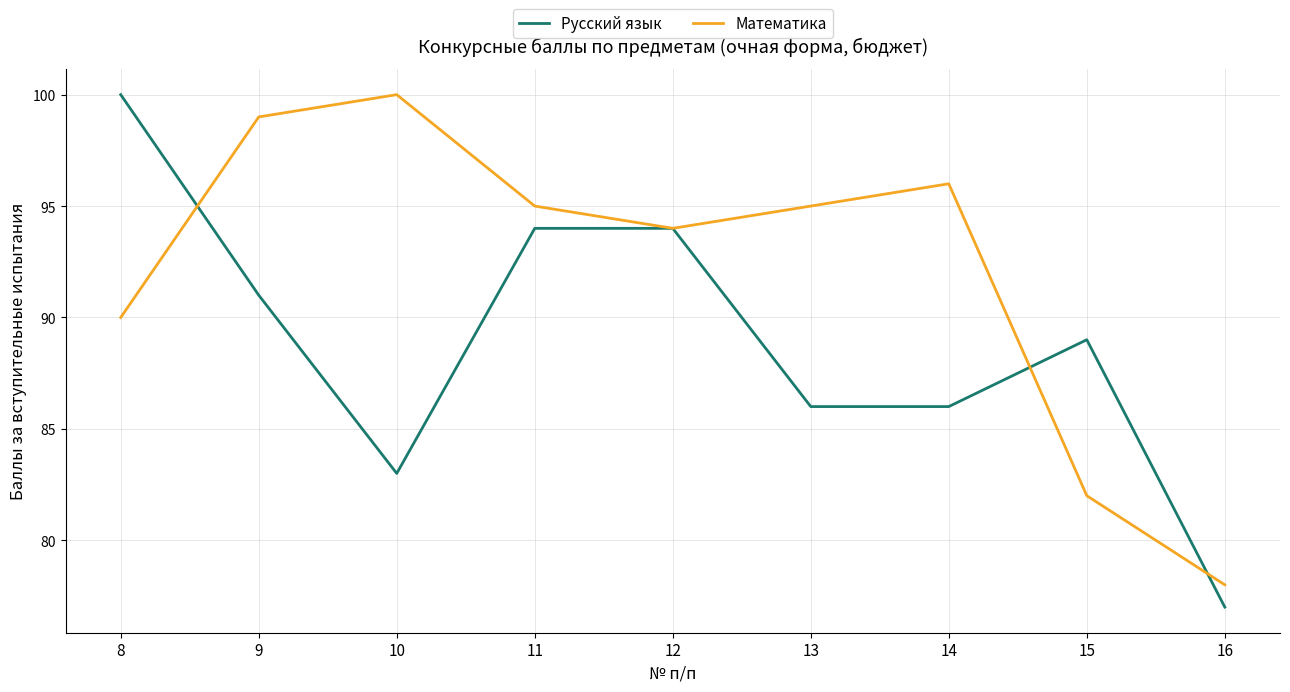

What is the smallest value displayed?

77